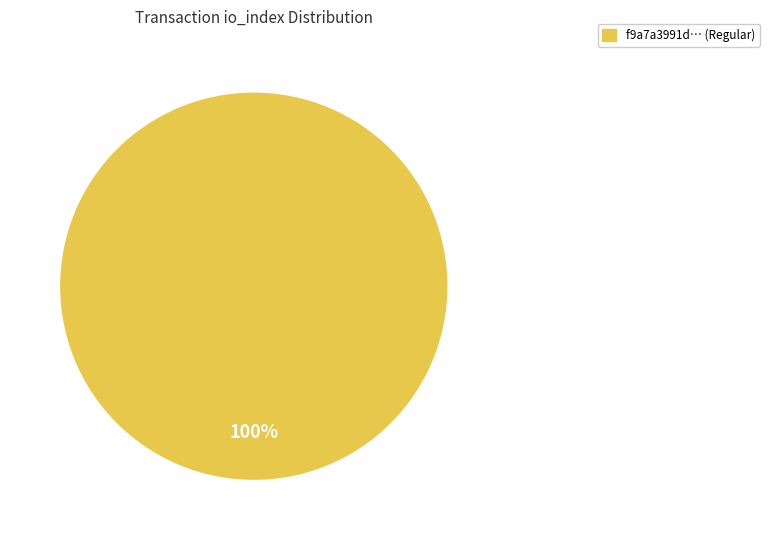

Is there any slice that represents more than half of the pie?

Yes